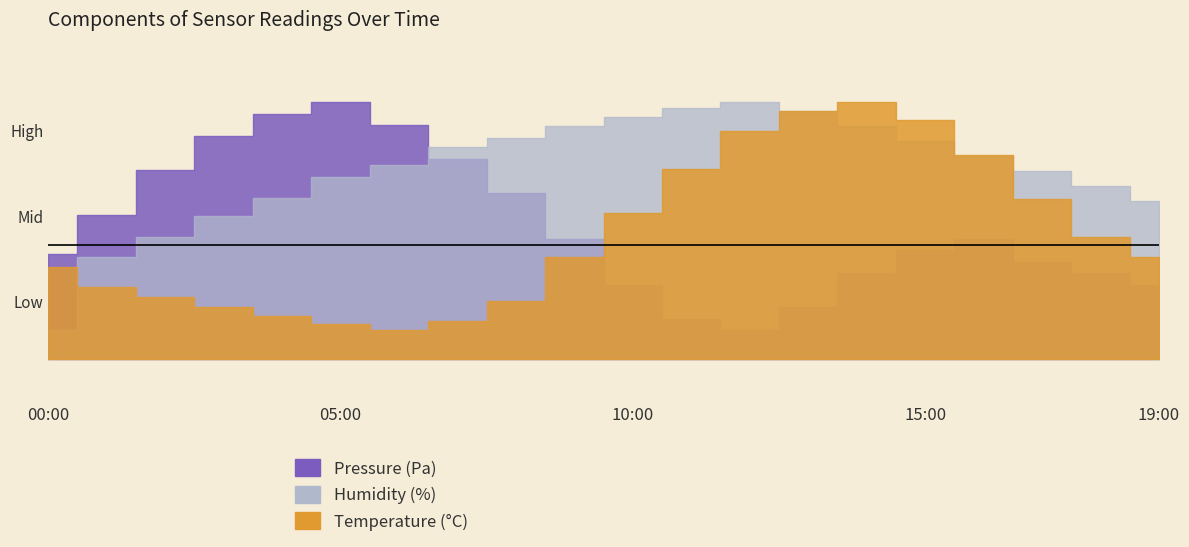

True or false: Pressure (Pa) has a value of 37037.9 at 10:00.

False